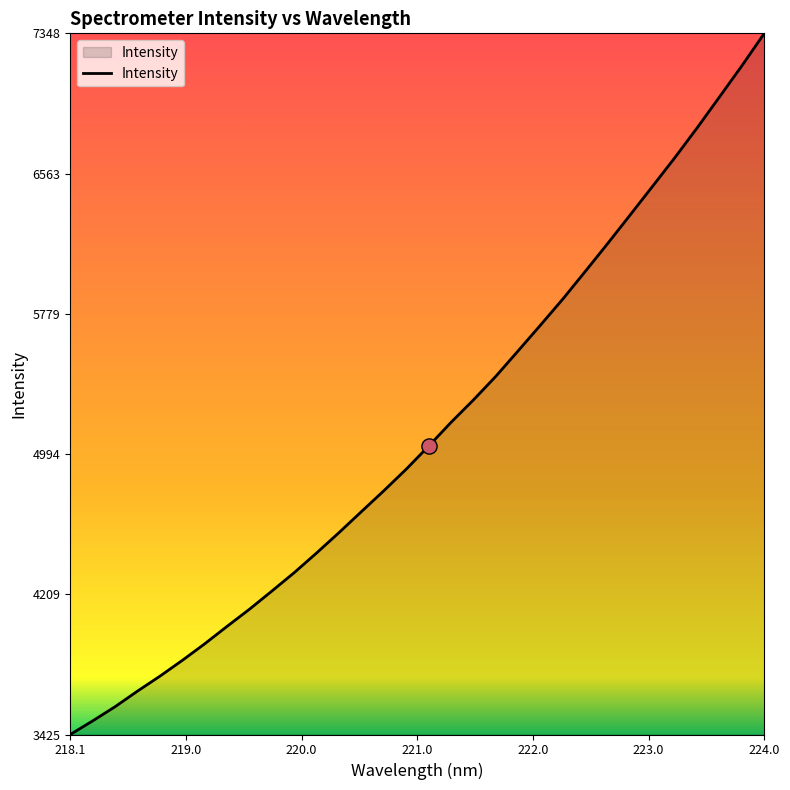

What is the minimum value shown in the chart?

3424.8